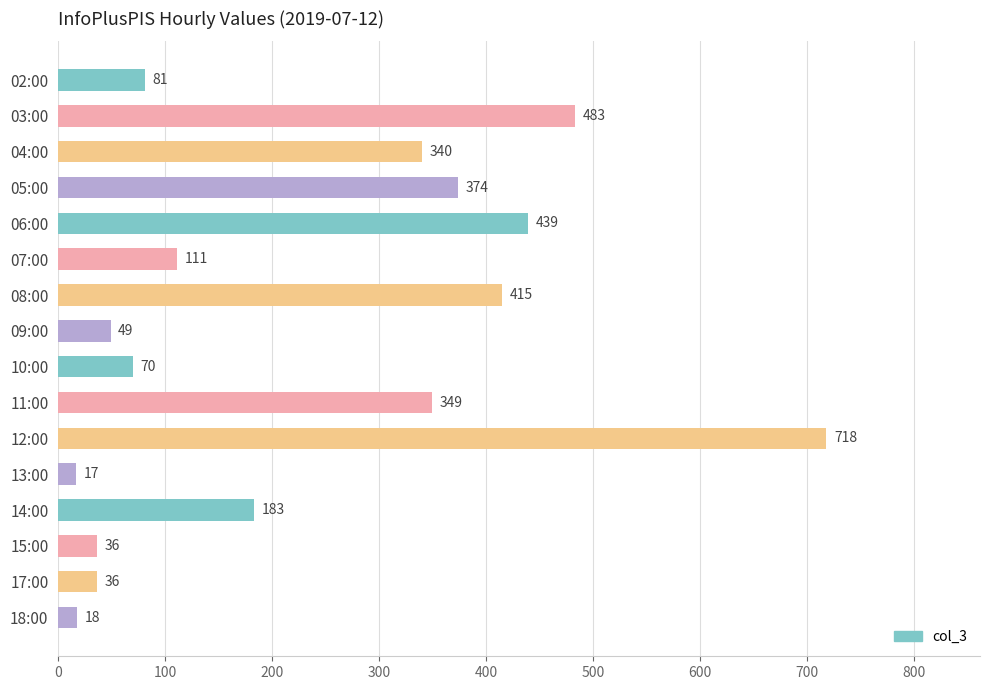

What is the value of the 5th bar from the top?

439